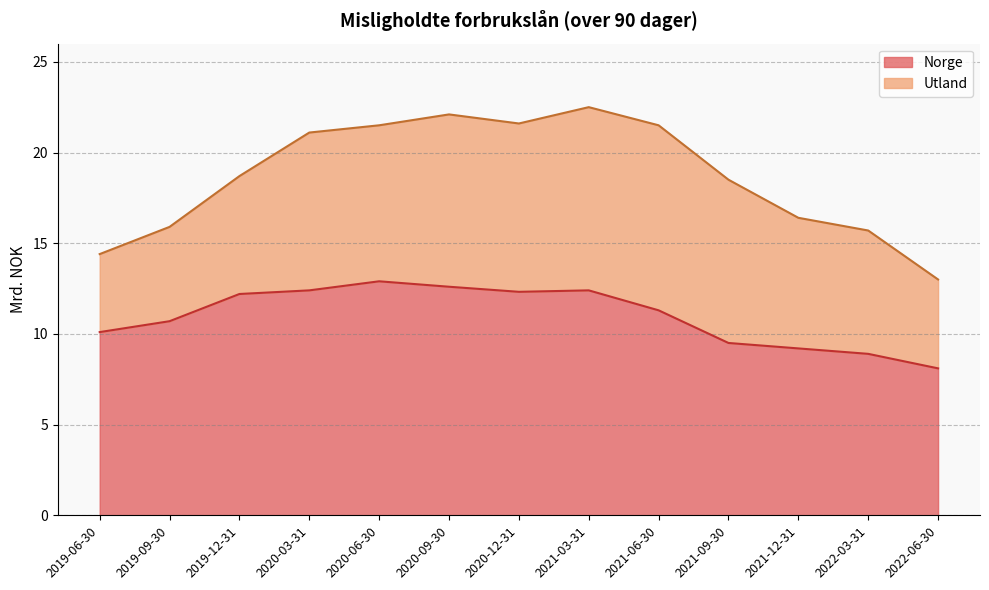

Where is the data nearest to the value 10?

2019-06-30